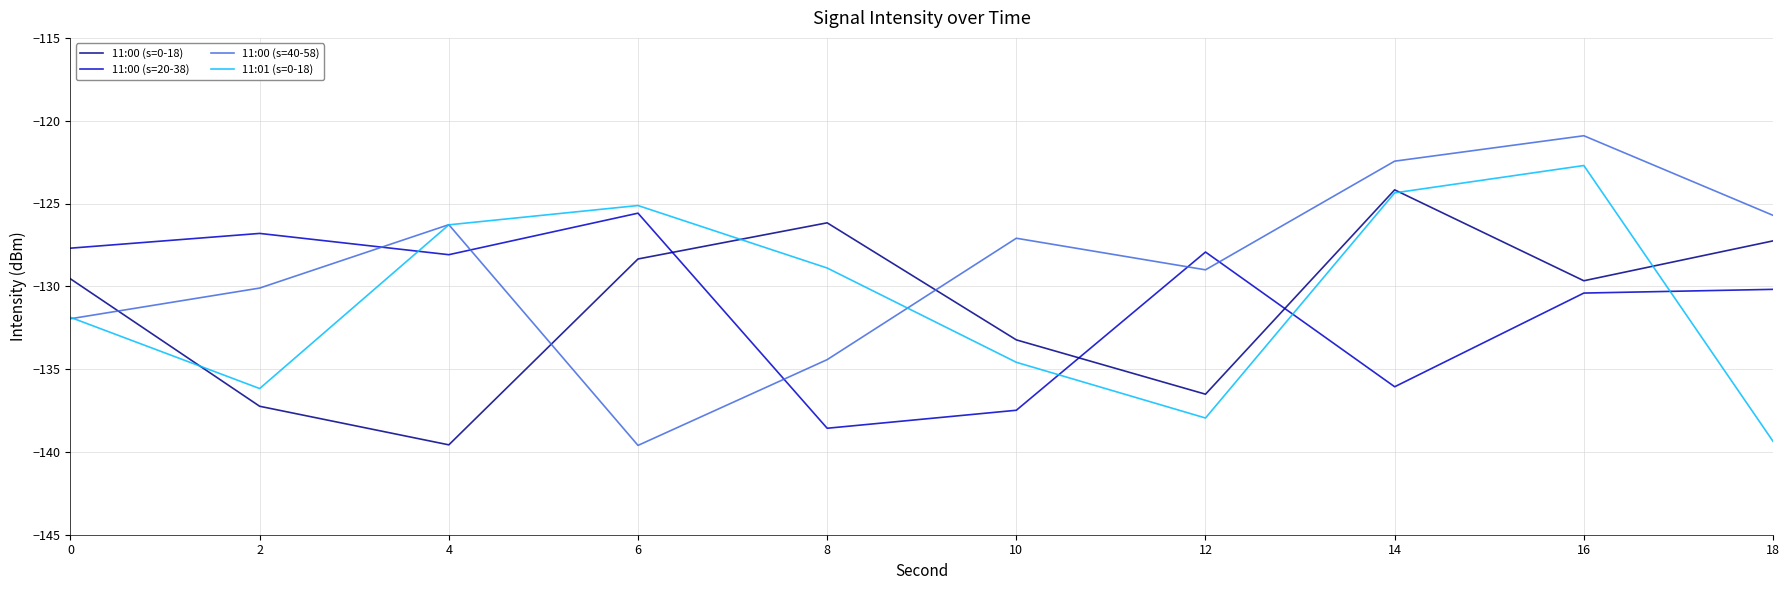

What is the difference between the maximum and minimum values in the 11:00 (s=20-38) series?

13.0